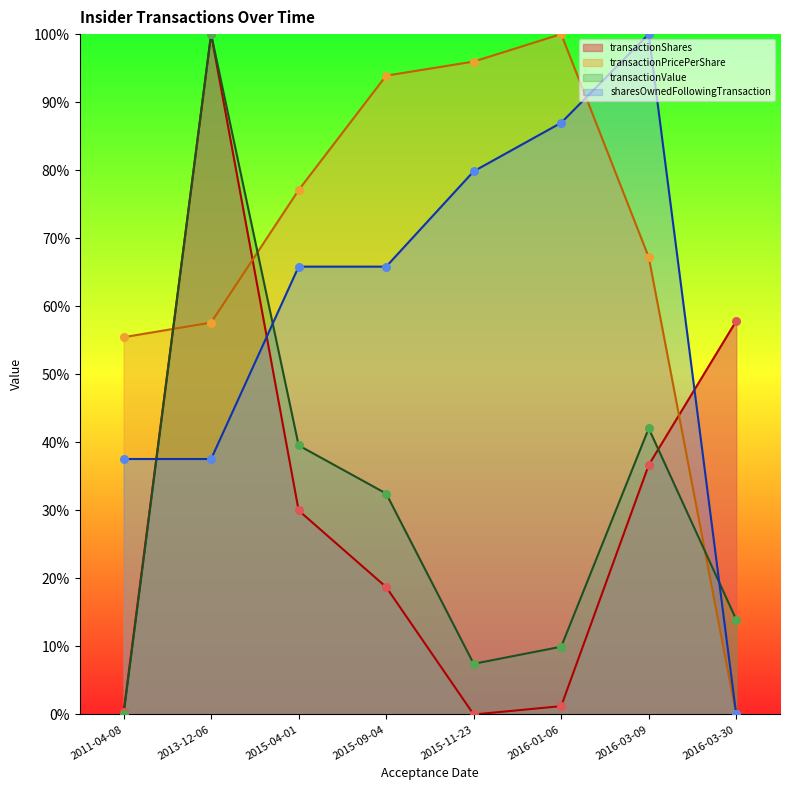

Which series has the largest total across all categories?

transactionPricePerShare